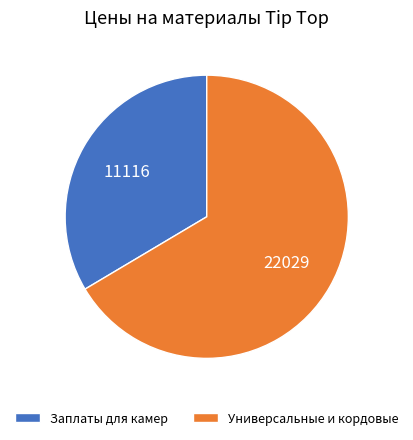

Is there any slice that represents more than half of the pie?

Yes